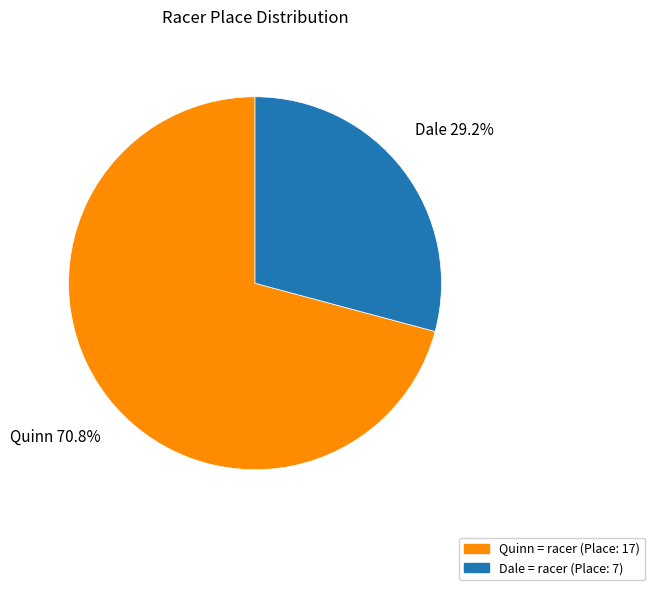

What is the largest slice in the pie chart?

Quinn